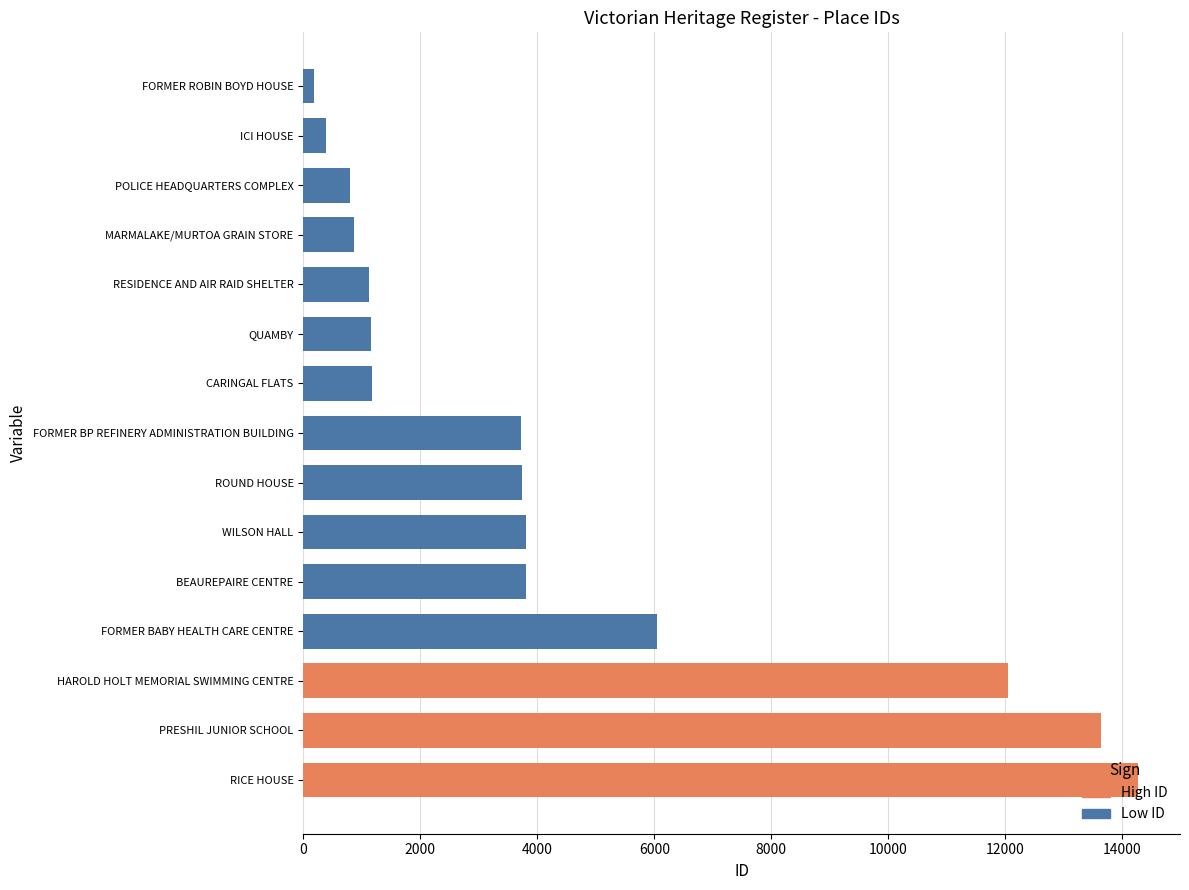

Rank the categories by value from lowest to highest.

FORMER ROBIN BOYD HOUSE, ICI HOUSE, POLICE HEADQUARTERS COMPLEX, MARMALAKE/MURTOA GRAIN STORE, RESIDENCE AND AIR RAID SHELTER, QUAMBY, CARINGAL FLATS, FORMER BP REFINERY ADMINISTRATION BUILDING, ROUND HOUSE, WILSON HALL, BEAUREPAIRE CENTRE, FORMER BABY HEALTH CARE CENTRE, HAROLD HOLT MEMORIAL SWIMMING CENTRE, PRESHIL JUNIOR SCHOOL, RICE HOUSE